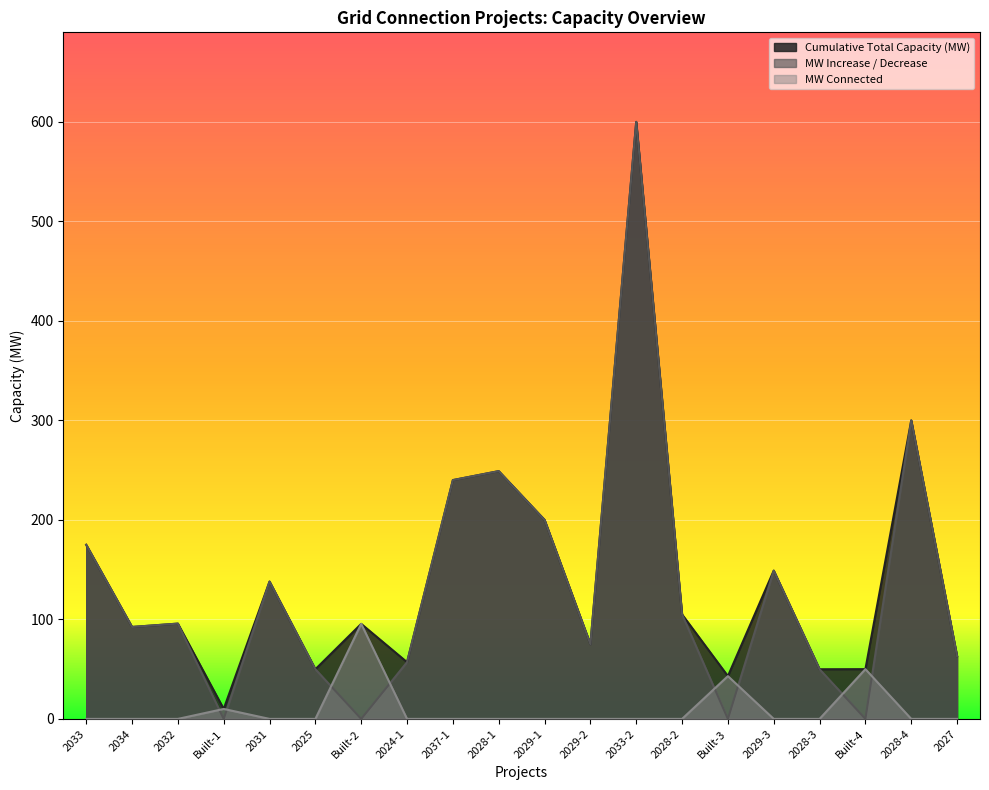

Where is the first local maximum for MW Connected?

Built-1